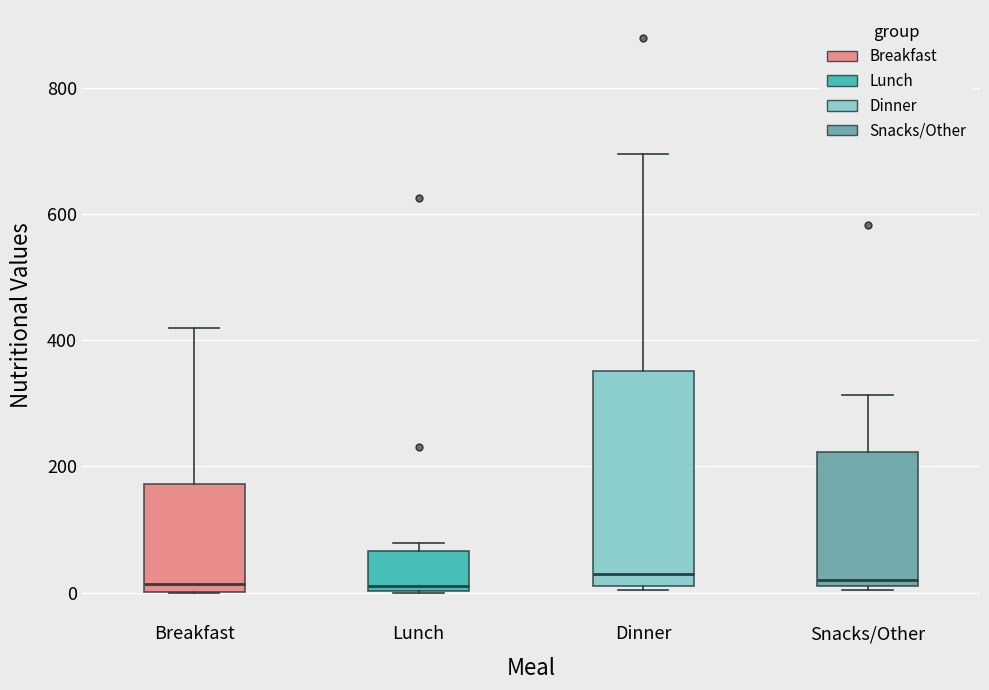

Where is the upper edge of the box for Breakfast on the y-axis? The values are not printed on the chart, so give them approximately, as read against the axis.

180